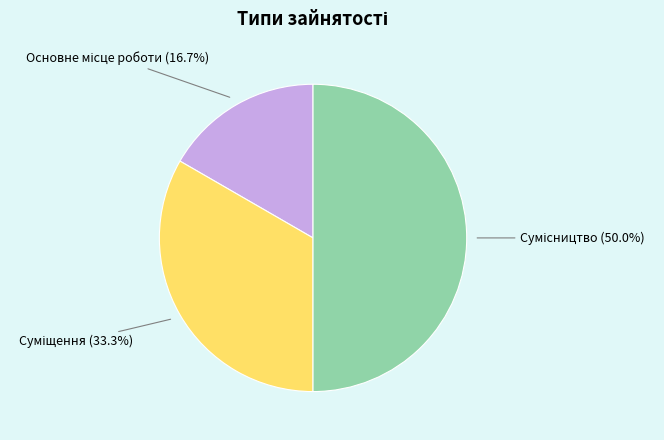

How much of the chart is everything except Суміщення?

66.7%